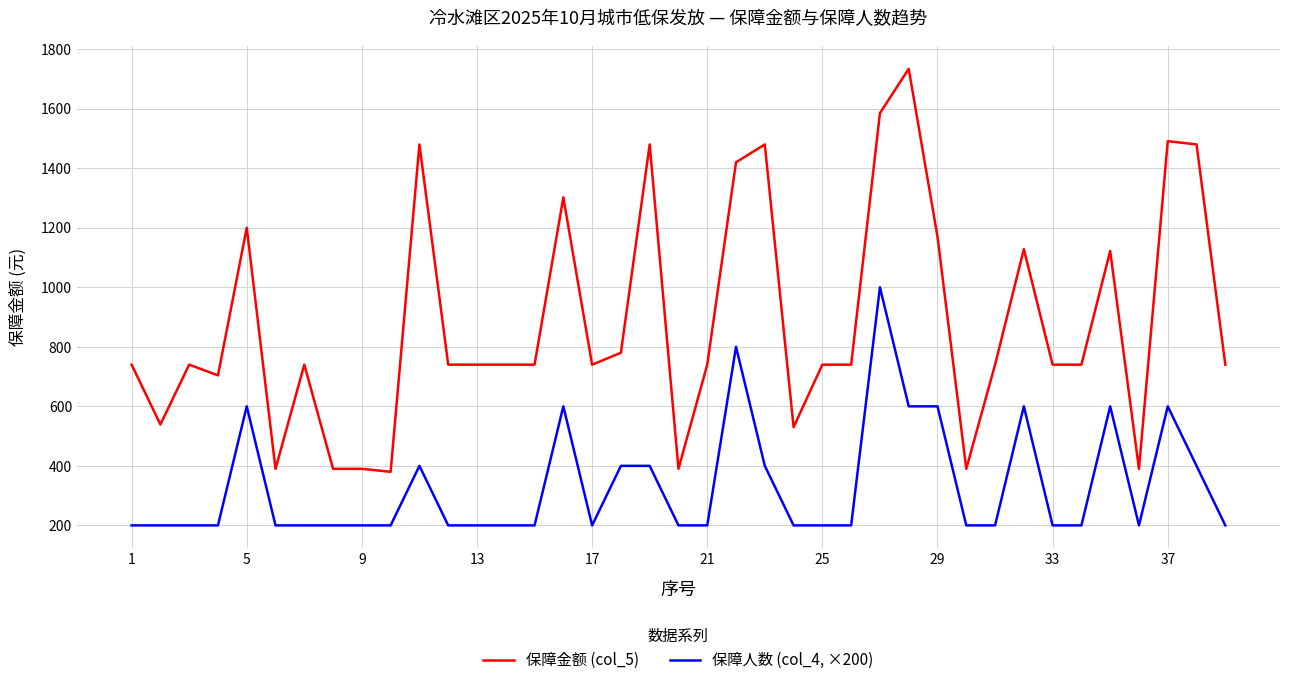

Which series has the widest spread of values?

保障金额 (col_5)